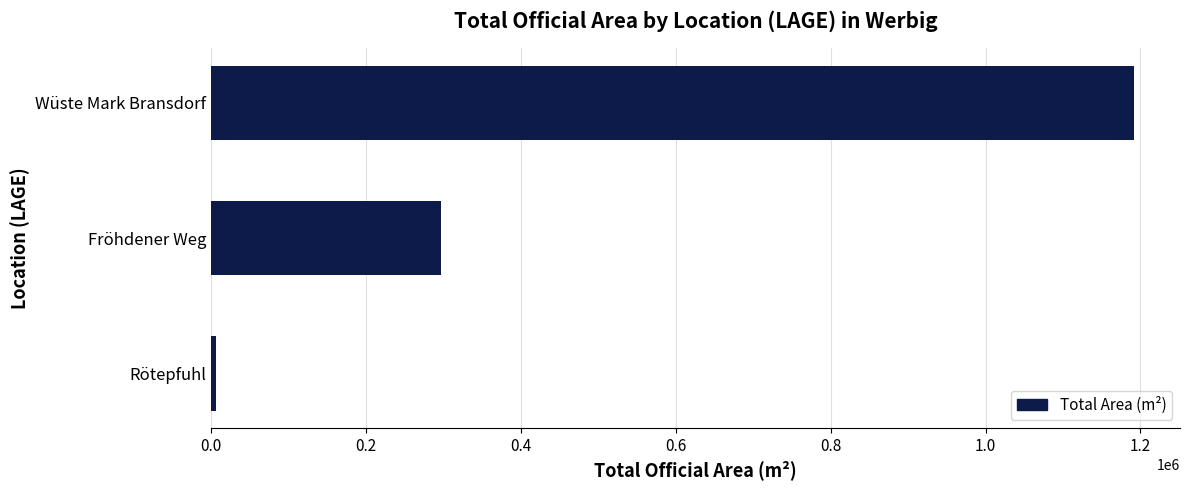

At which category does the chart reach its peak across all series?

Wüste Mark Bransdorf